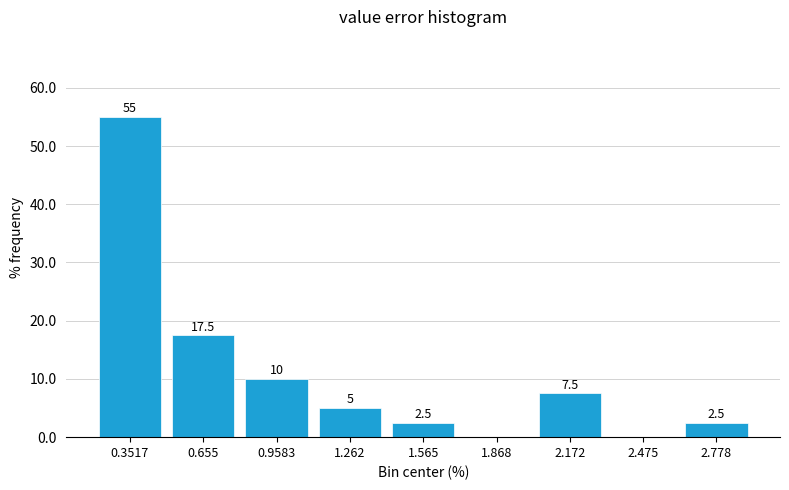

Over which range of the x-axis is the bar tallest?

0.20 to 0.50